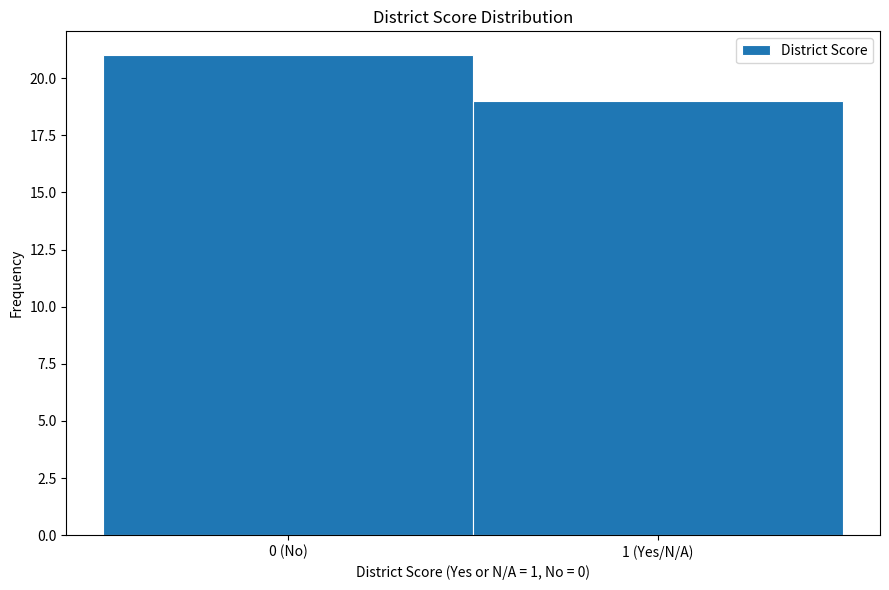

Reading right to left, extract all data points from this chart.

19	21